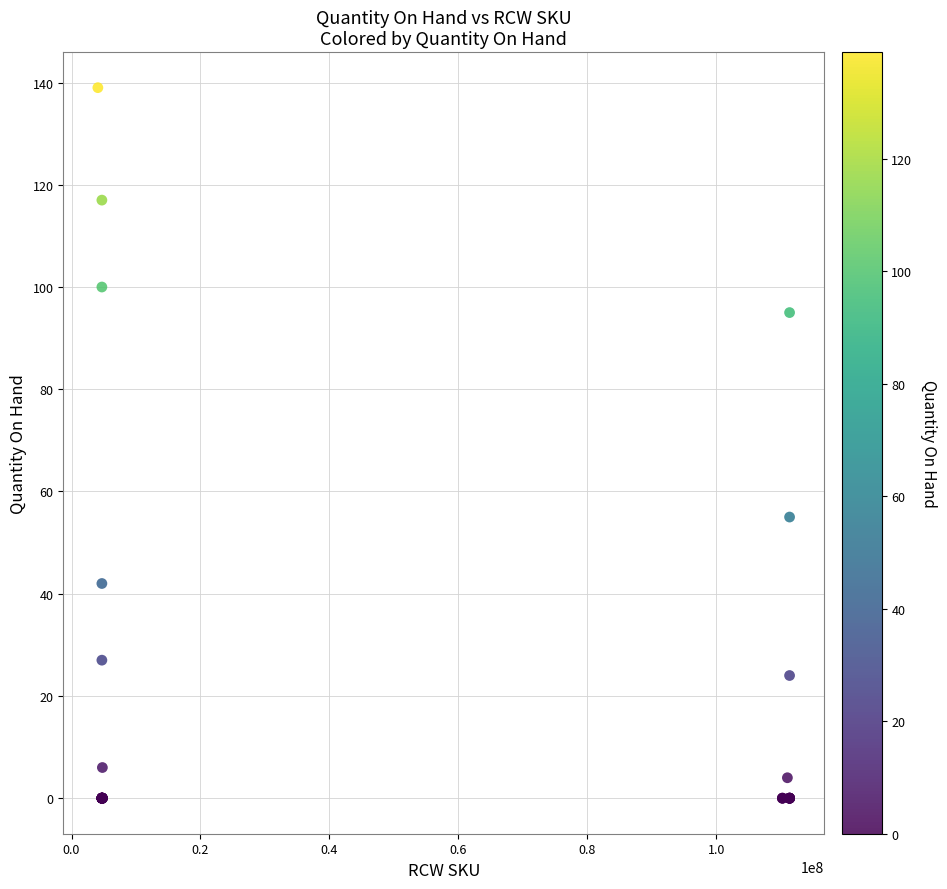

What Y value in the scatter plot is closest to 69?

55